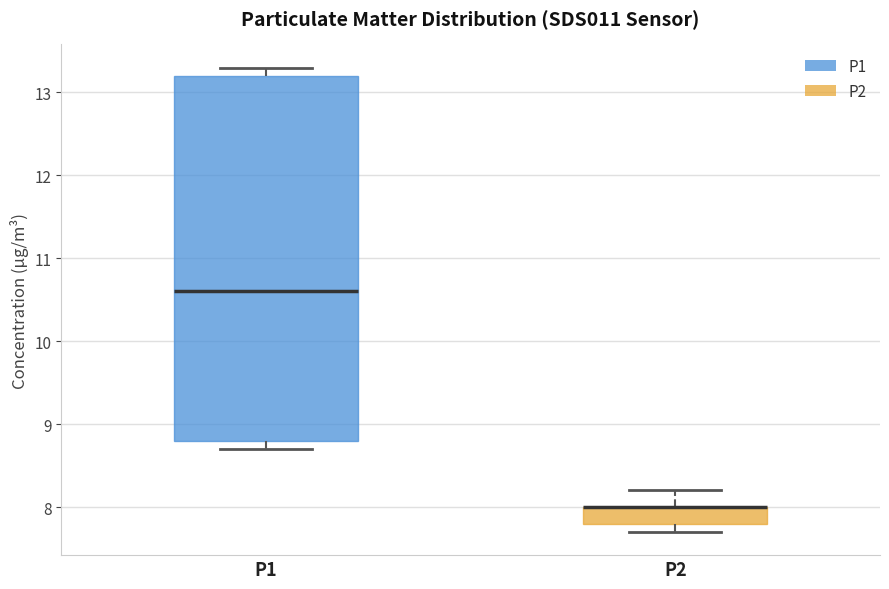

Comparing the boxes themselves (not the whiskers), which one is the tallest?

P1